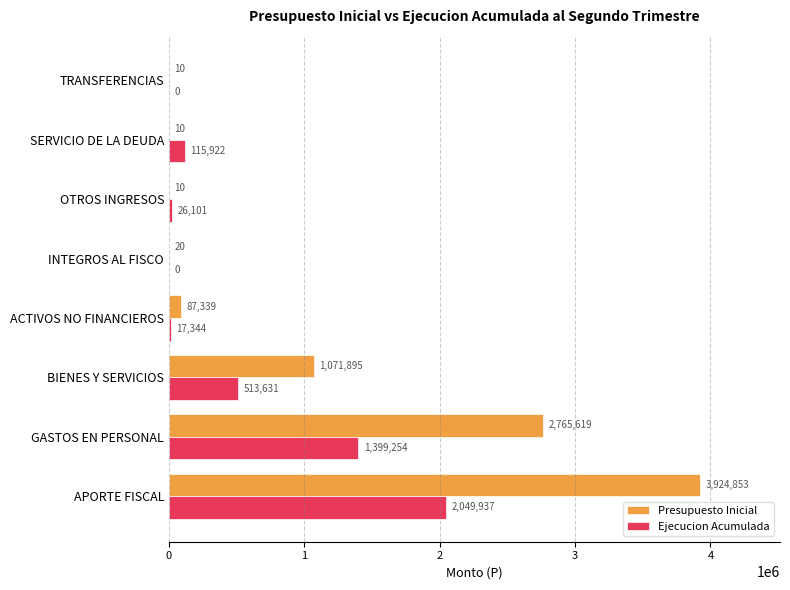

What is the total value across all series at TRANSFERENCIAS?

10